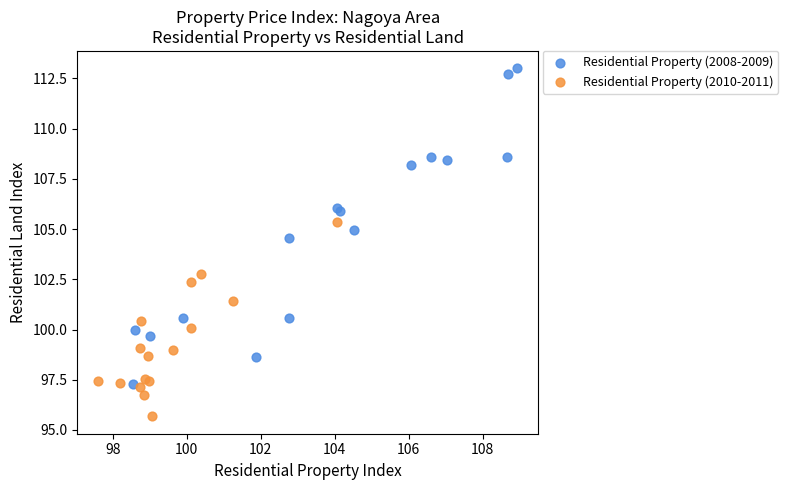

Which series has the widest spread of Y values?

Residential Property (2008-2009)